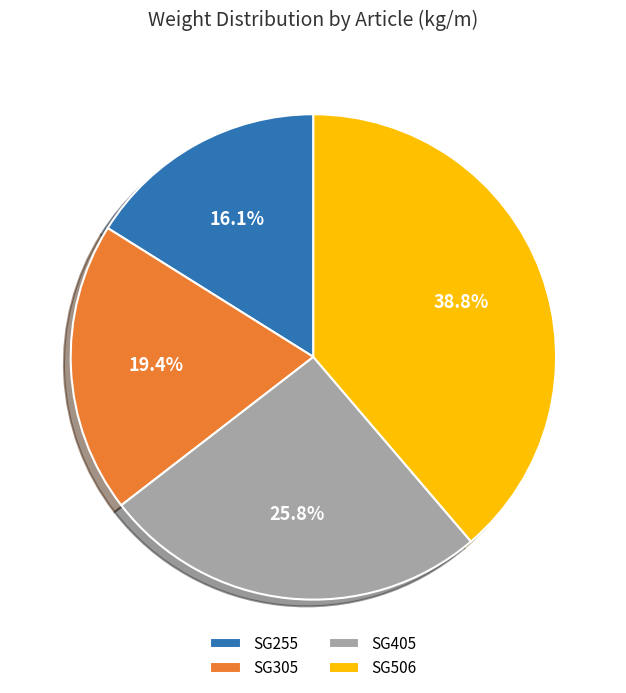

Does SG305 account for over 50% of the chart?

No